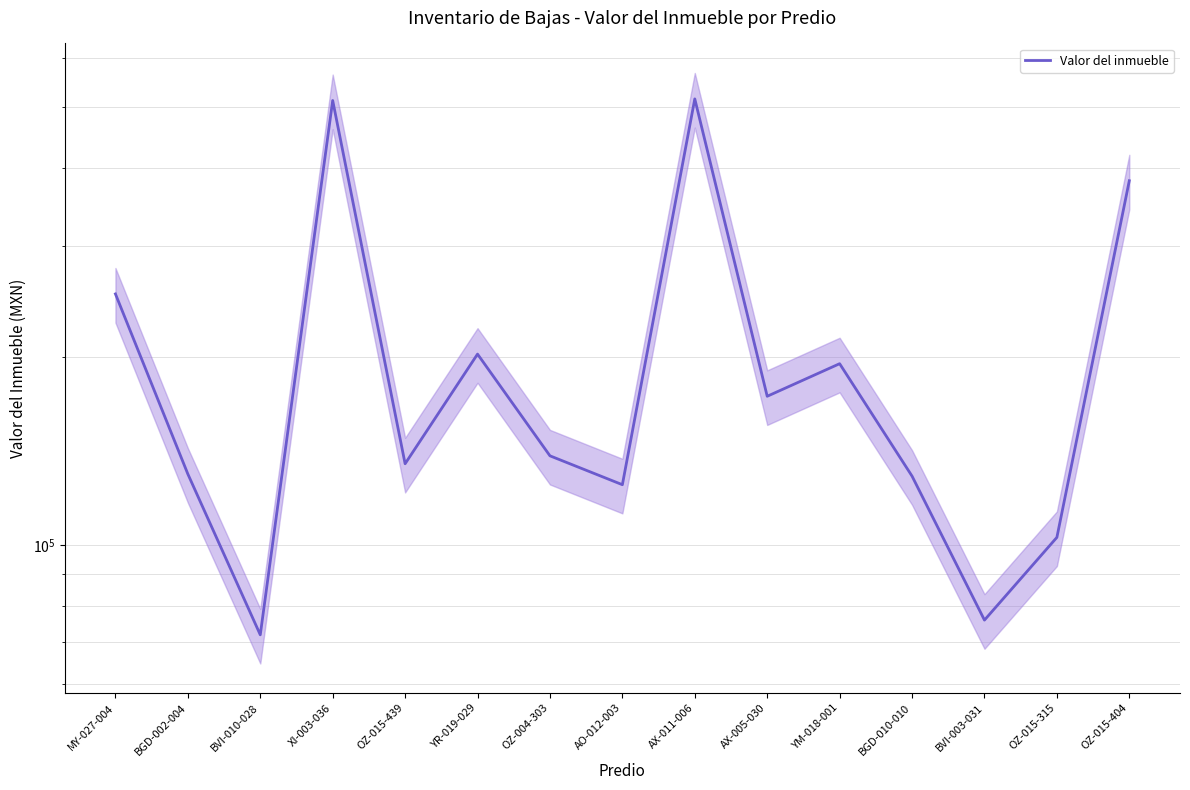

Where does the data first go above 139000?

MY-027-004